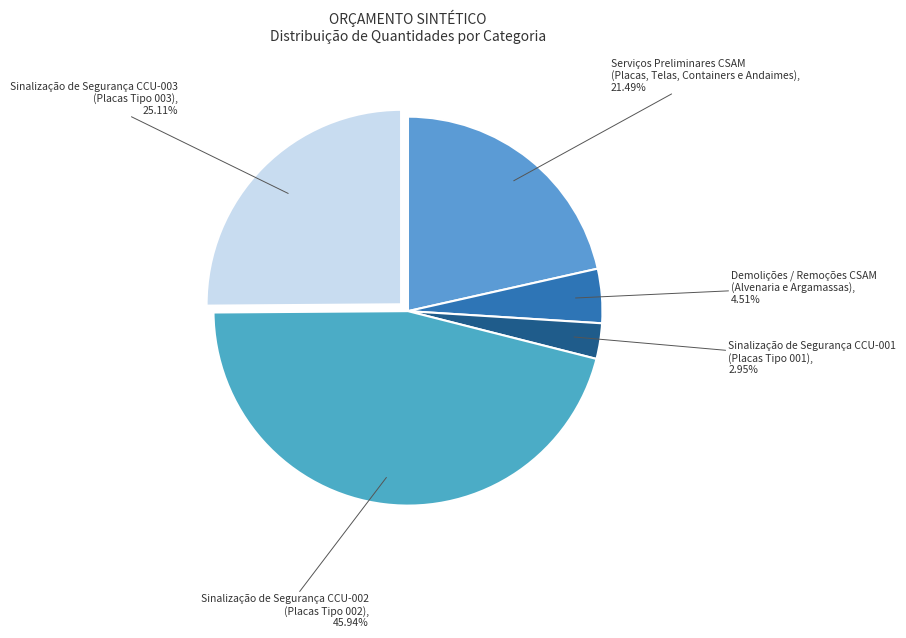

Does Demolições / Remoções CSAM (Alvenaria e Argamassas) represent more than half of the total?

No